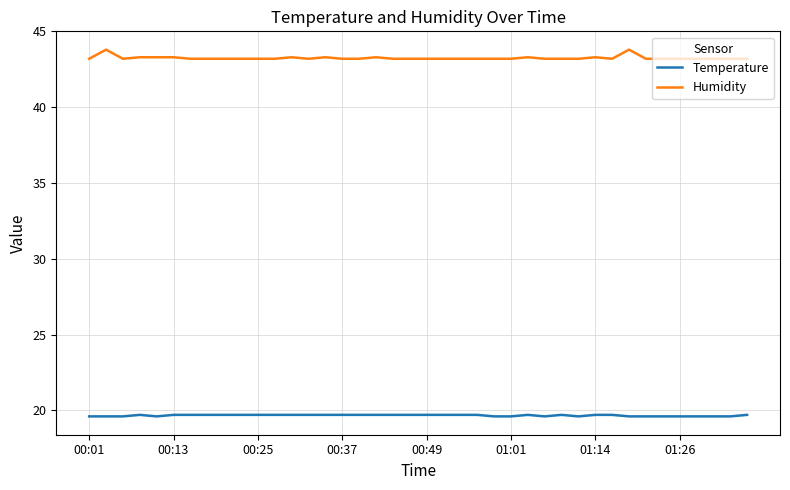

True or false: Temperature and Humidity cross at least once.

False